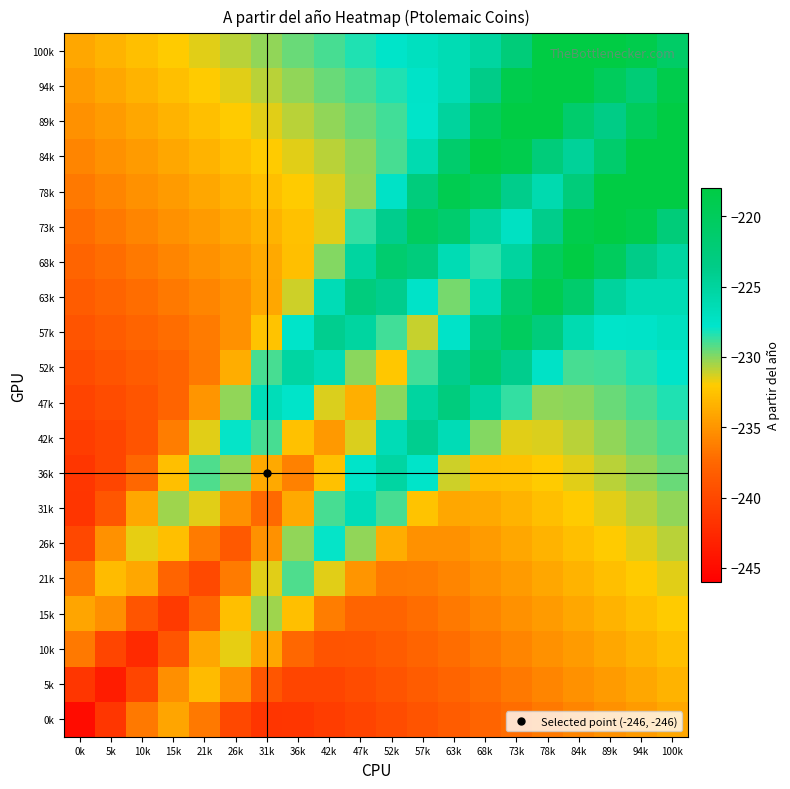

Rank the series by their maximum value, from lowest to highest.

0k, 5k, 10k, 15k, 21k, 26k, 31k, 36k, 42k, 47k, 52k, 57k, 63k, 68k, 73k, 78k, 94k, 89k, 84k, 100k